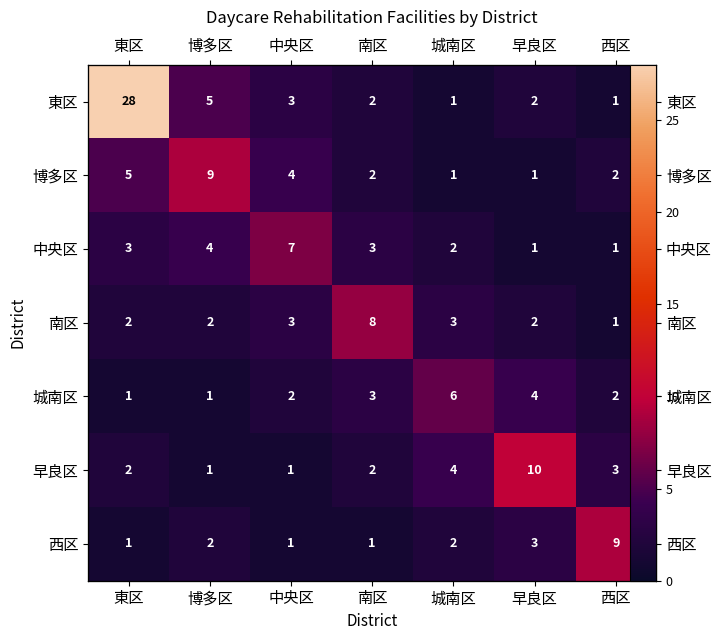

What is the difference between the 中央区 values at 西区 and 南区?

2